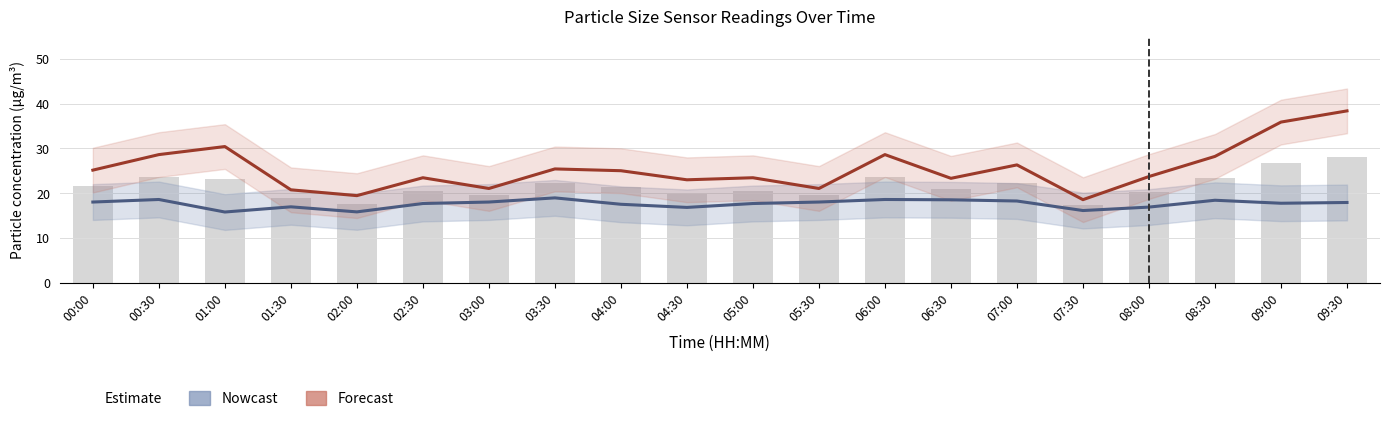

Reading left to right, what are all the values shown in this chart?

SDS_P2 (Nowcast): 00:00=18.0	00:30=18.6	01:00=15.8	01:30=16.9	02:00=15.8	02:30=17.7	03:00=18.0	03:30=18.9	04:00=17.5	04:30=16.8	05:00=17.7	05:30=18.0	06:00=18.6	06:30=18.5	07:00=18.2	07:30=16.1	08:00=16.9	08:30=18.4	09:00=17.7	09:30=17.9
SDS_P1 (Forecast): 00:00=25.1	00:30=28.6	01:00=30.4	01:30=20.7	02:00=19.4	02:30=23.4	03:00=21.0	03:30=25.4	04:00=25.0	04:30=23.0	05:00=23.4	05:30=21.0	06:00=28.6	06:30=23.3	07:00=26.3	07:30=18.5	08:00=23.7	08:30=28.2	09:00=35.9	09:30=38.4